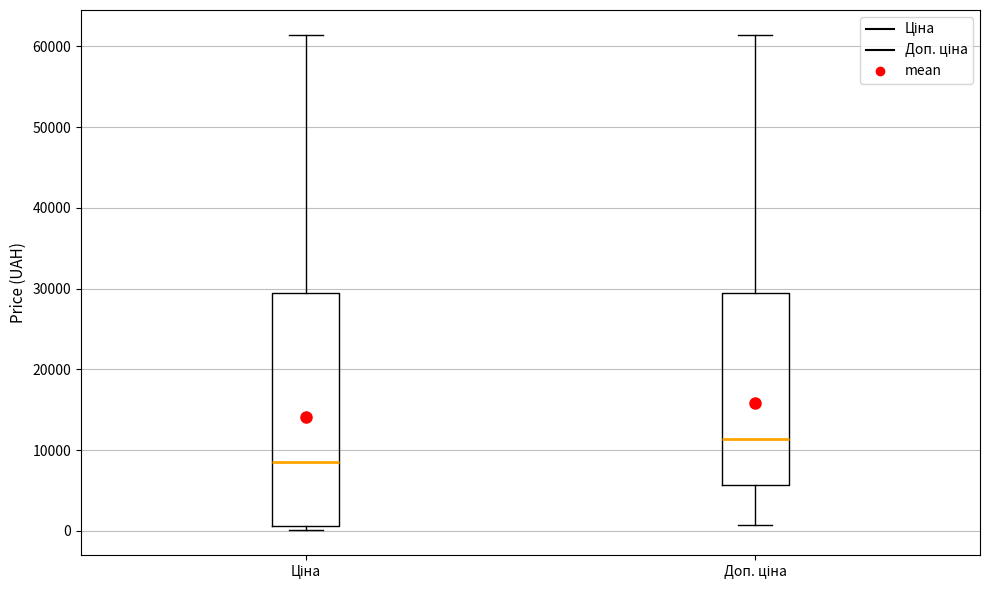

Which box has the lowest median line?

Ціна